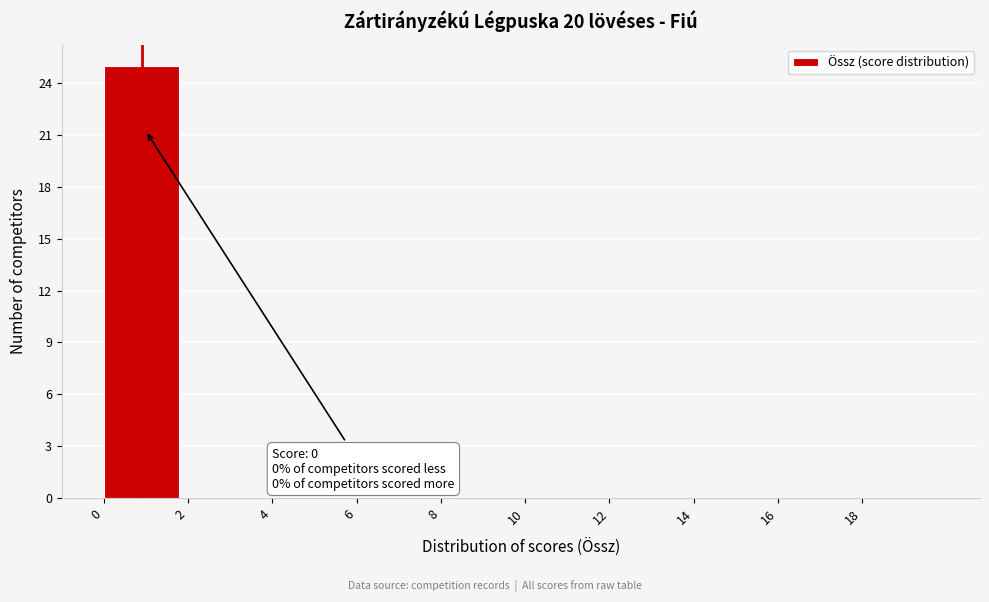

Over which range of the x-axis is the bar tallest?

0 to 2